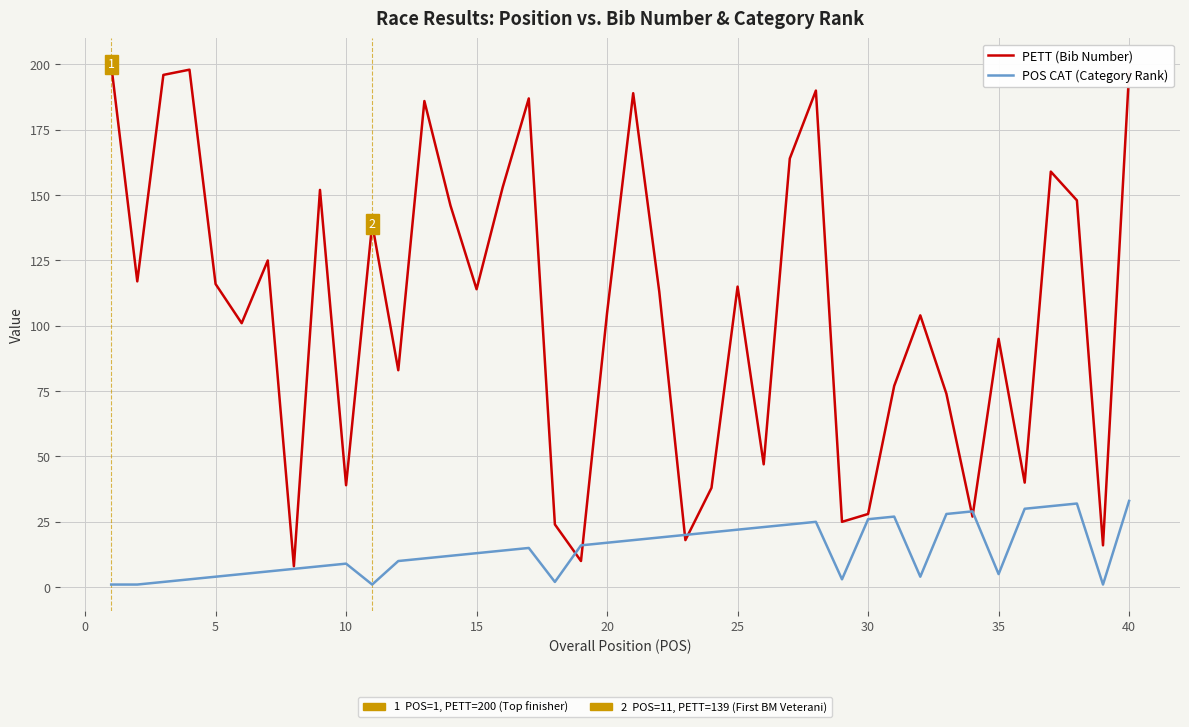

Rank the series by their maximum value, from highest to lowest.

PETT (Bib Number), POS CAT (Category Rank)